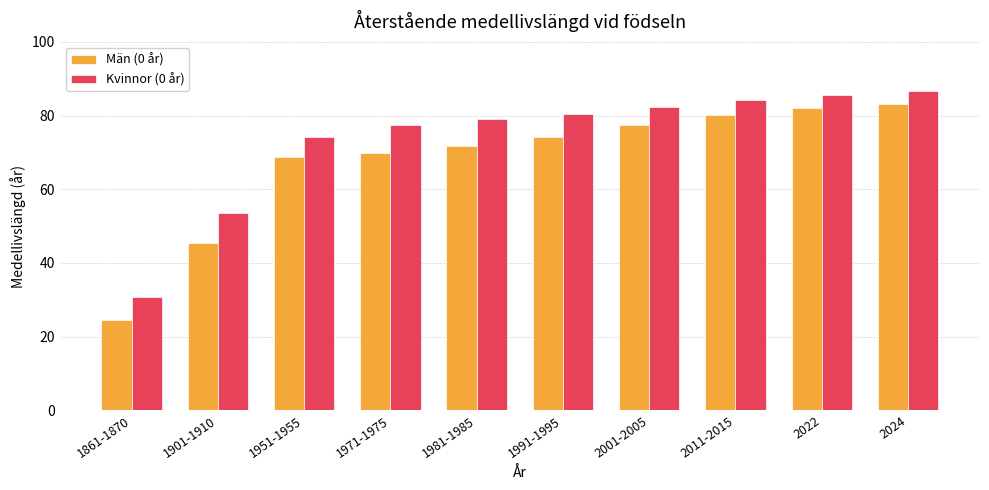

What is the sum of all Män (0 år) values?

677.6